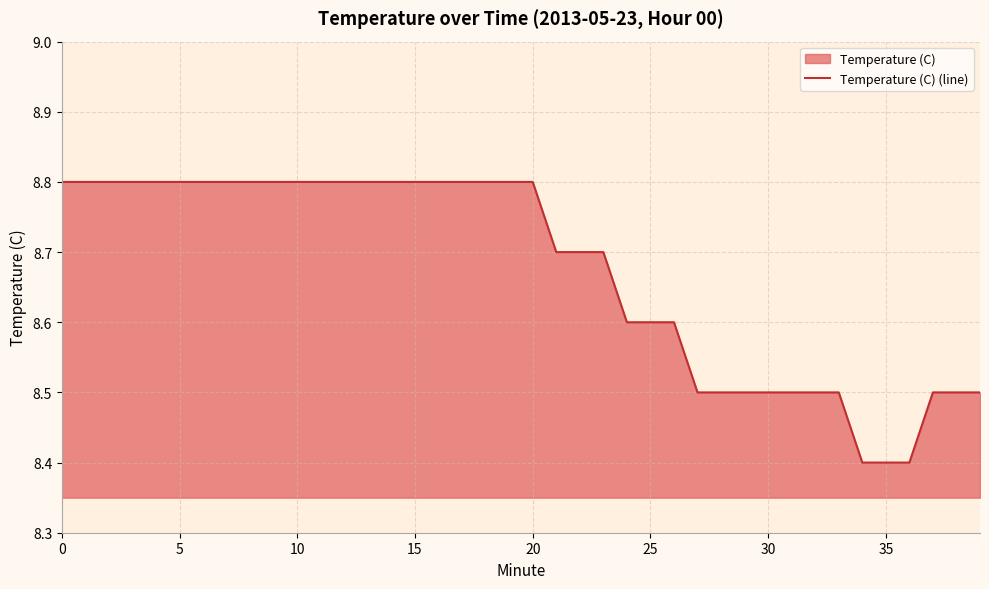

What is the smallest value displayed?

8.4